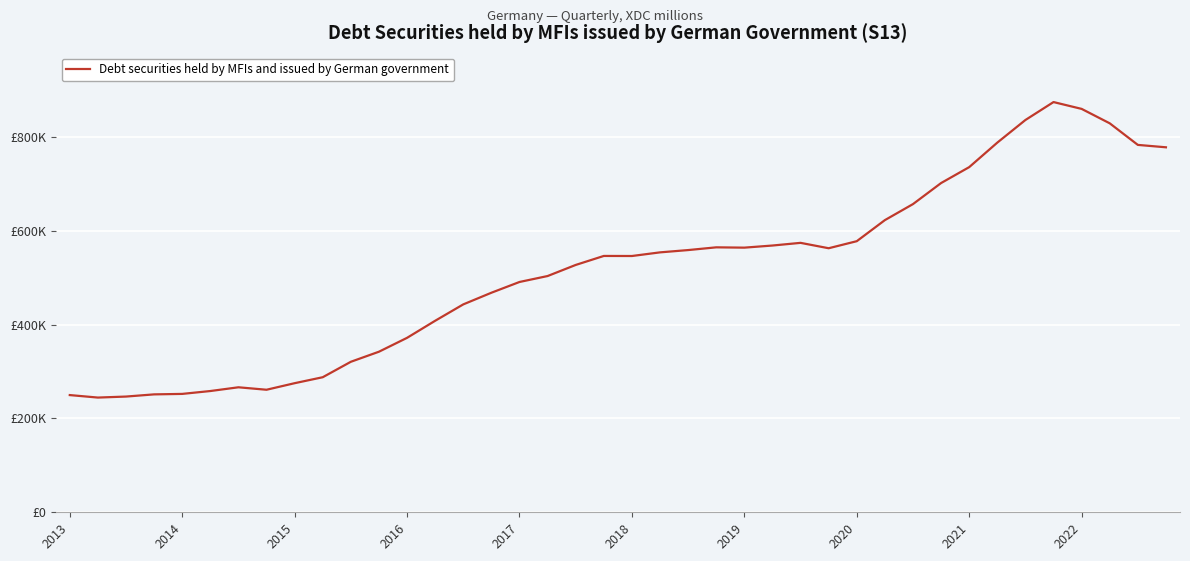

Does the chart display data point markers on the line(s)?

No